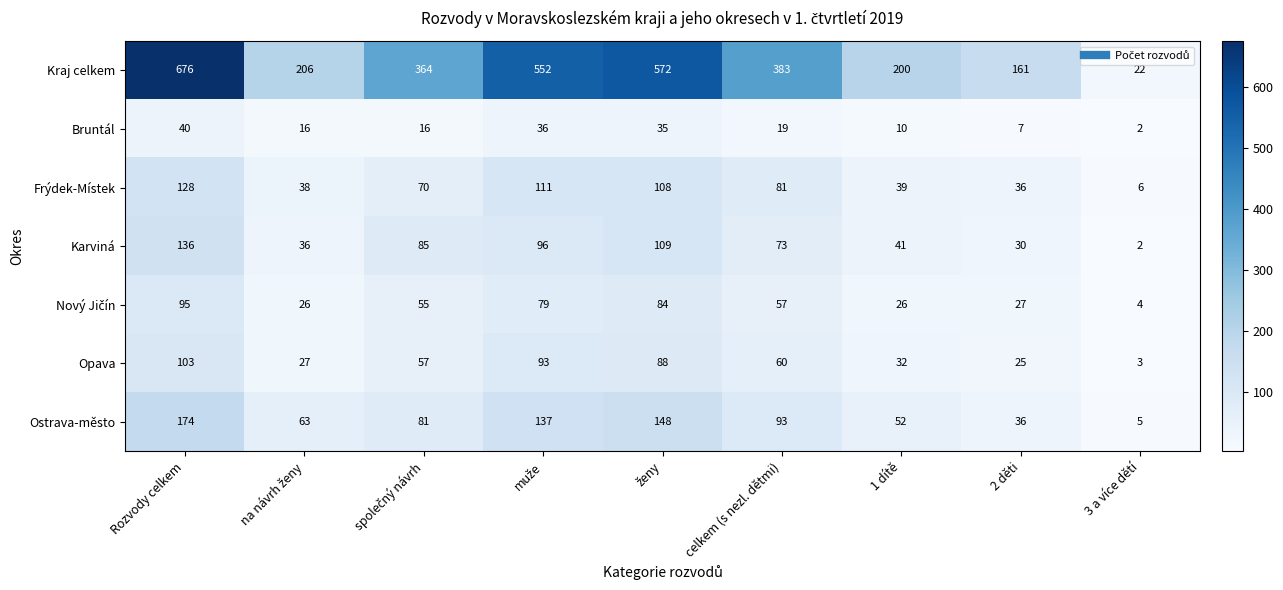

What is the maximum value shown in the chart?

676